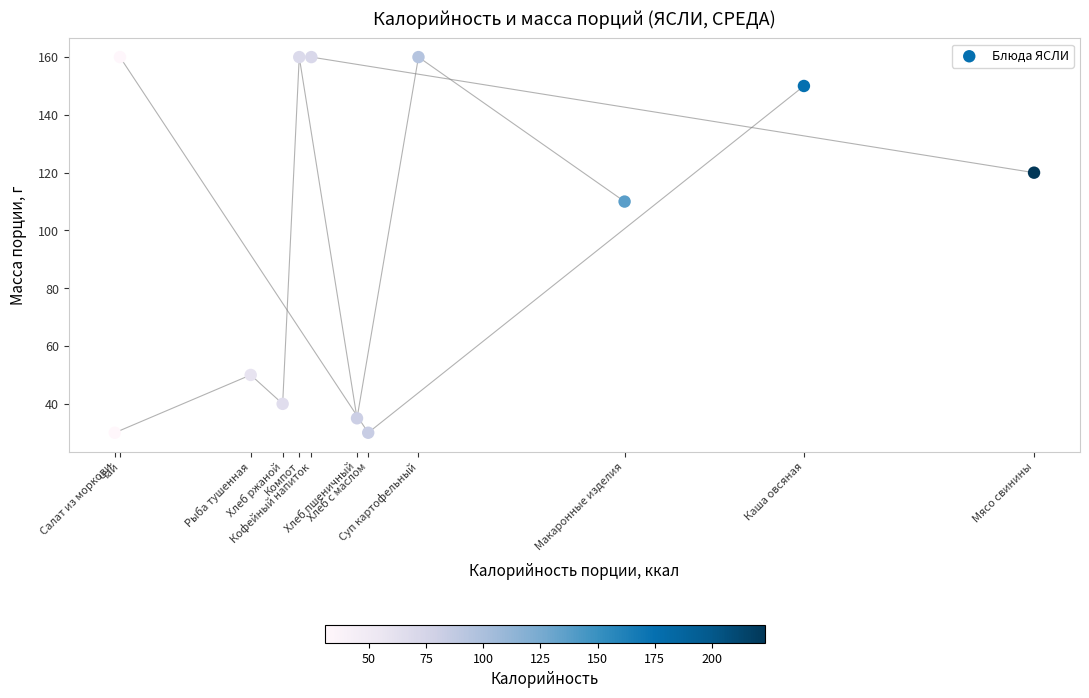

What is the average Y value?

100